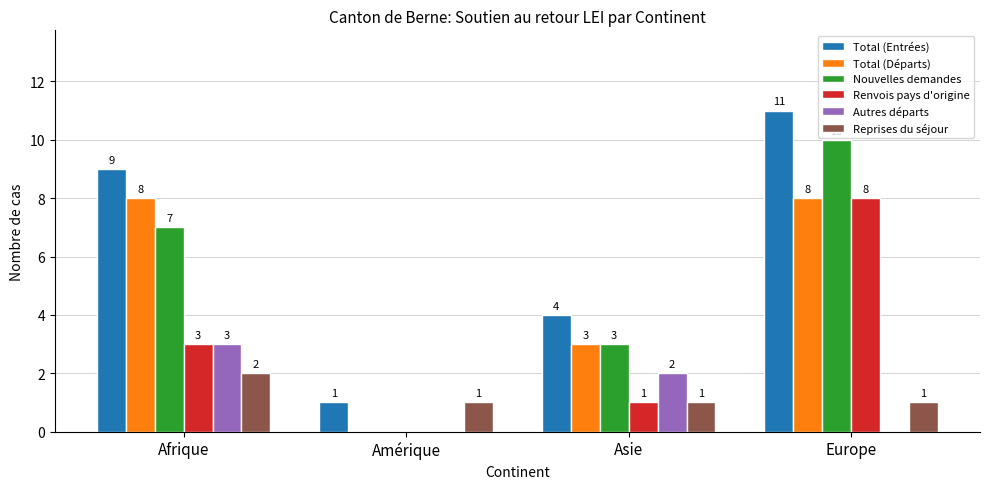

Count the Autres départs values in the range 0 to 3.

4